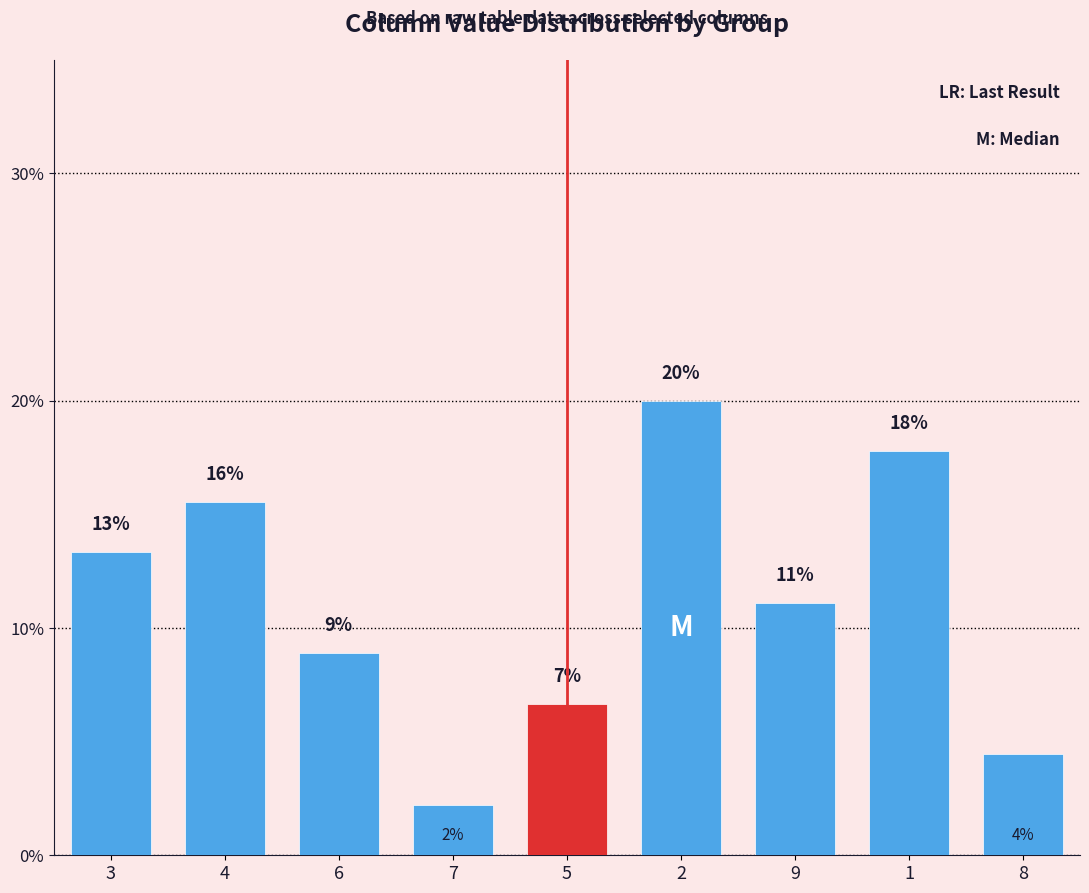

How many bars are there in total?

9